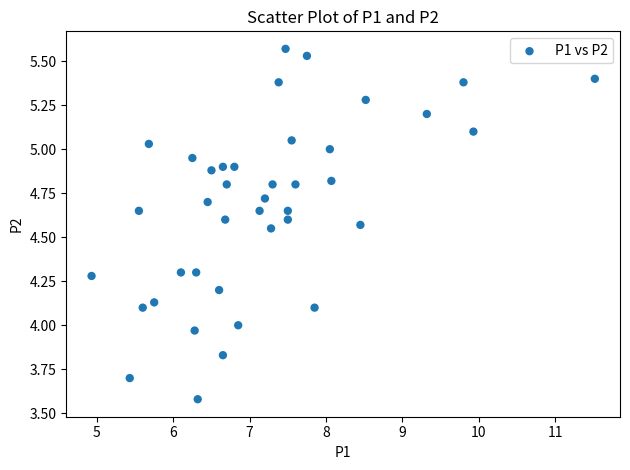

What is the range of Y values (max minus min)?

2.0